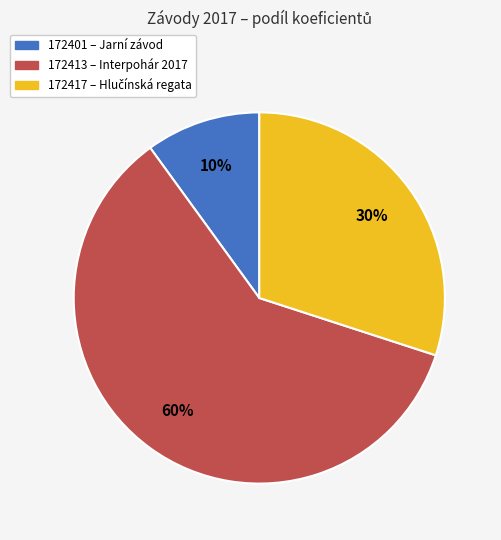

To the nearest percent, what is the average slice percentage?

33%